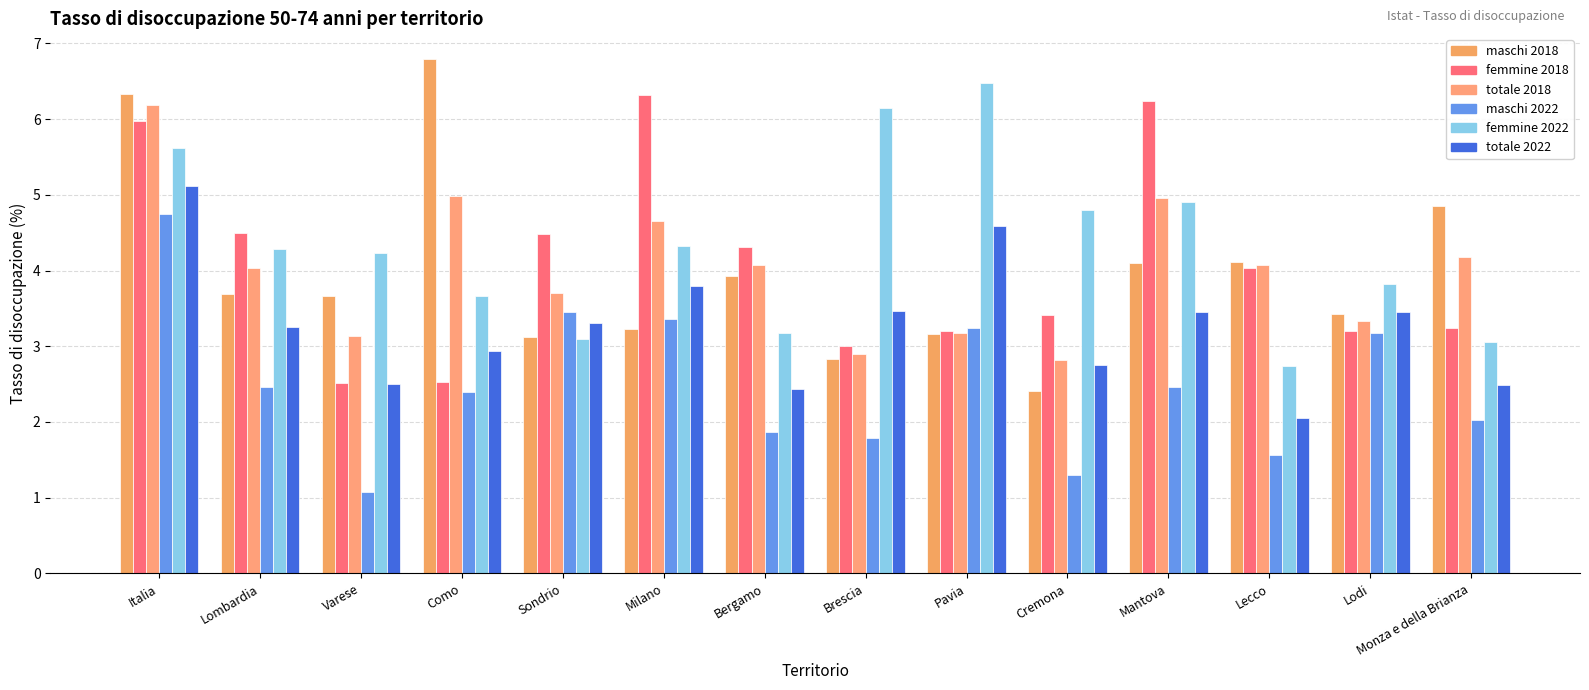

How many distinct data groups are displayed?

6